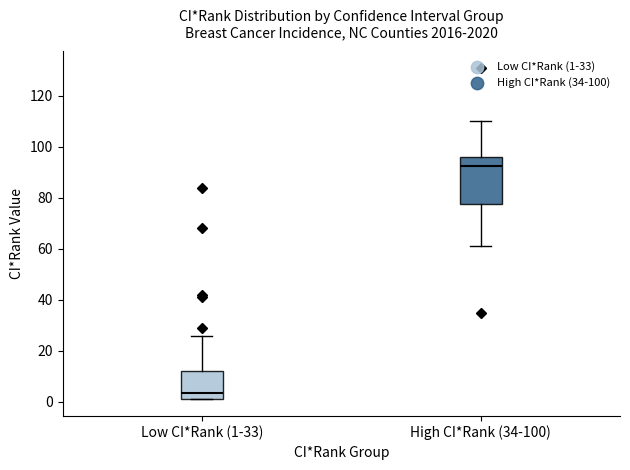

Where is the upper edge of the box for Low CI*Rank (1-33) on the y-axis? The values are not printed on the chart, so give them approximately, as read against the axis.

12